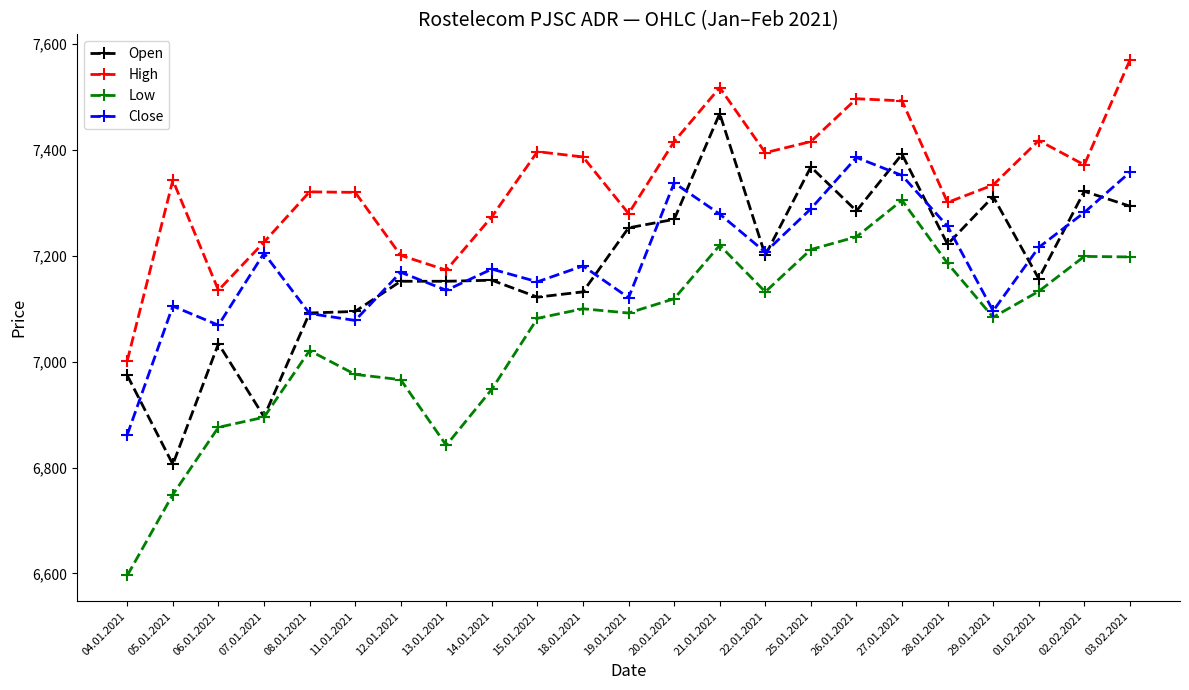

Is it true that Low equals 7100 at 18.01.2021?

True